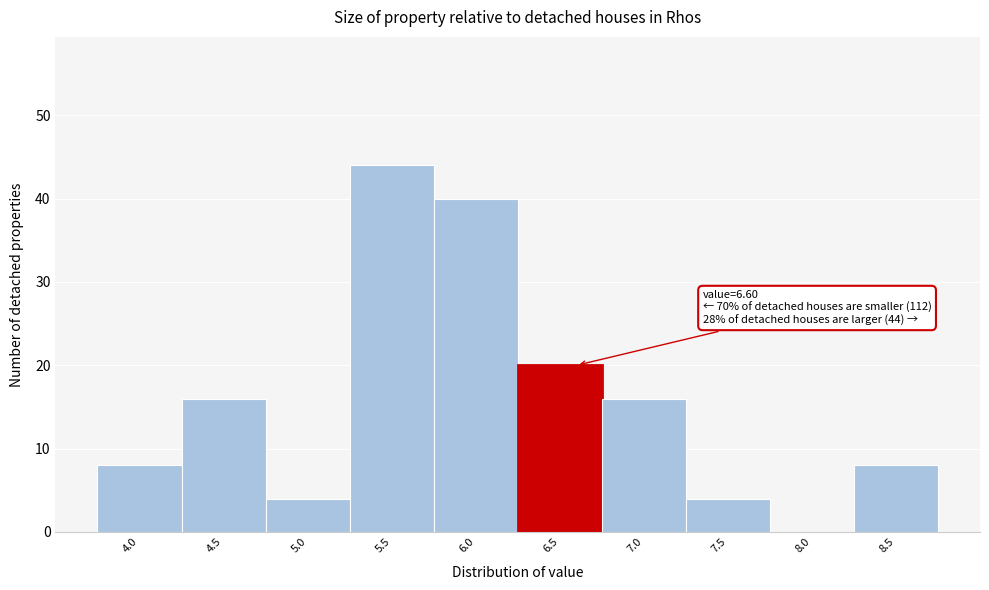

Reading right to left, what are all the values shown in this chart?

8.5=8	8.0=0	7.5=4	7.0=16	6.5=20	6.0=40	5.5=44	5.0=4	4.5=16	4.0=8